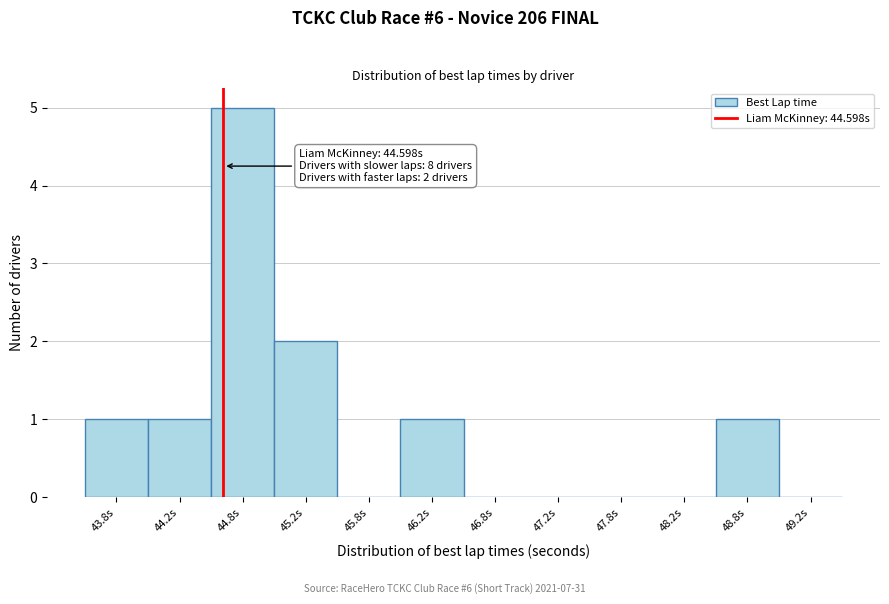

Which range on the x-axis has the tallest bar?

44.5 to 45.0